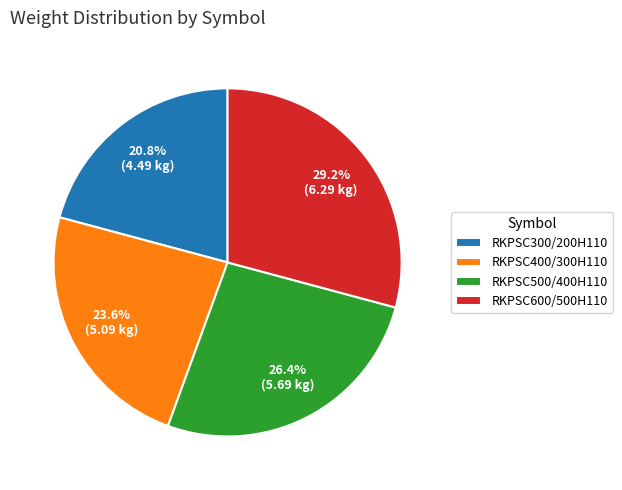

To the nearest percent, what is the difference between the largest and smallest slice percentages?

8%